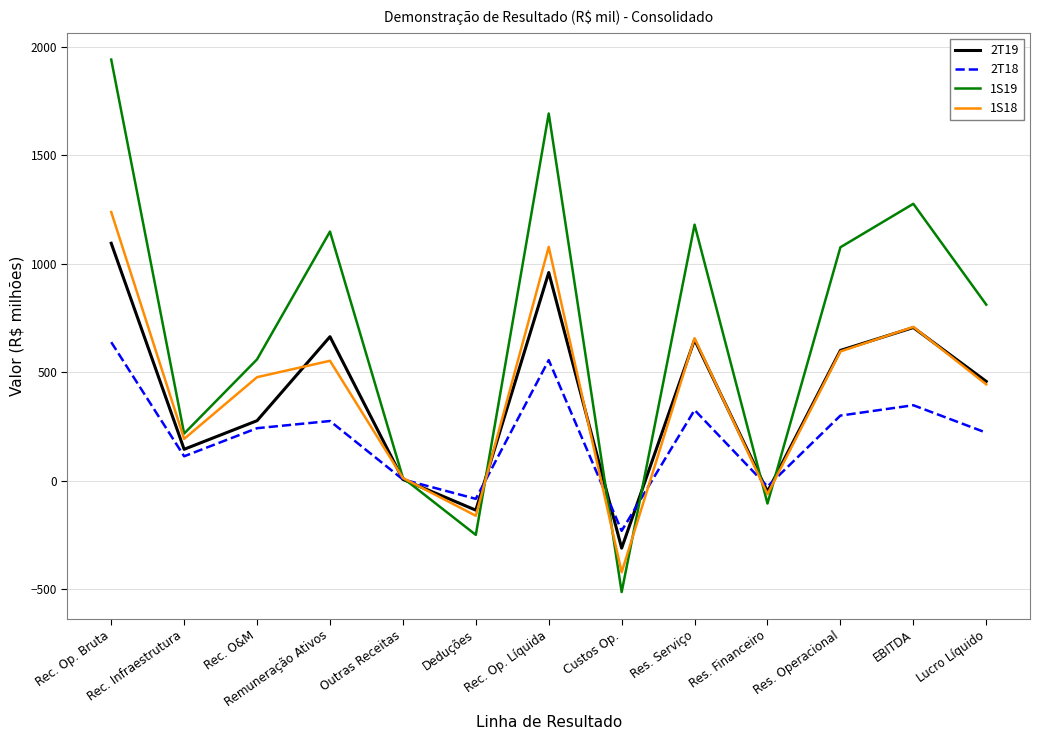

What is the sum of all 2T18 values?

2694.7